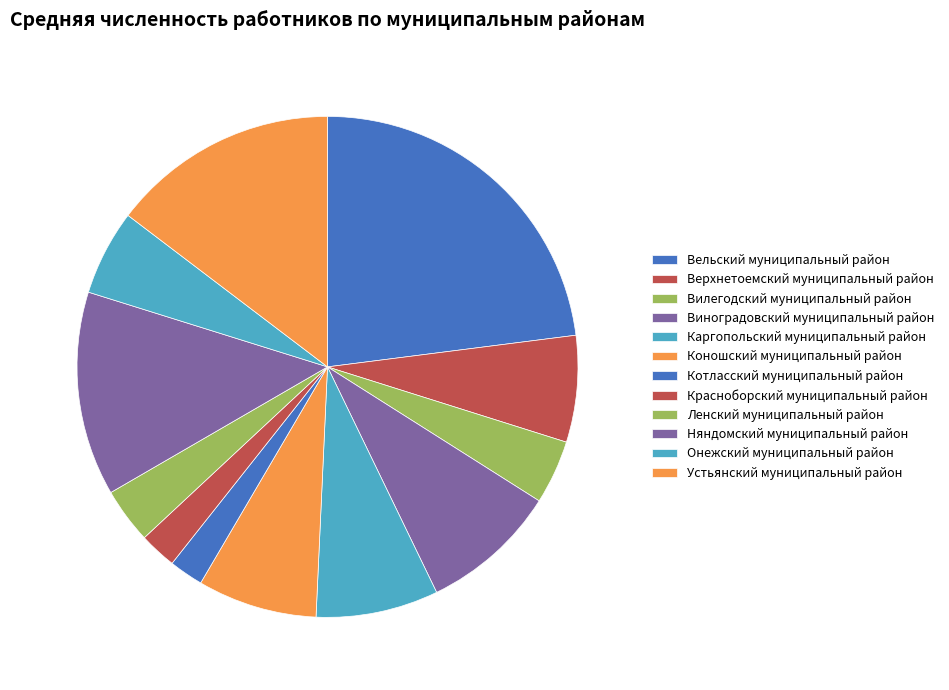

Does Ленский муниципальный район account for over 50% of the chart?

No